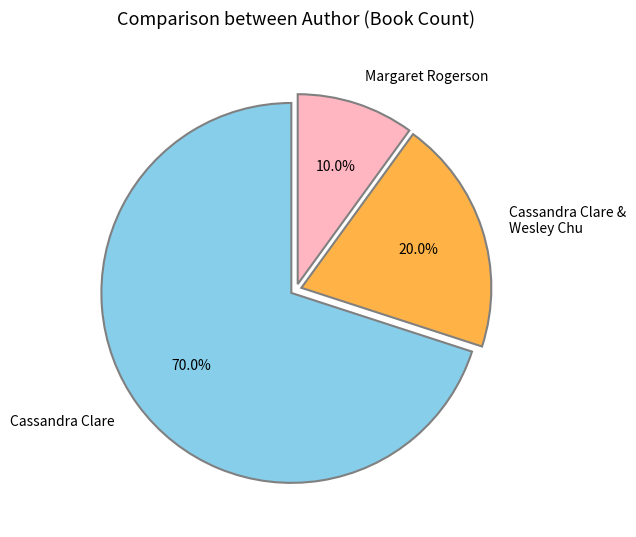

How many slices are in this pie chart?

3